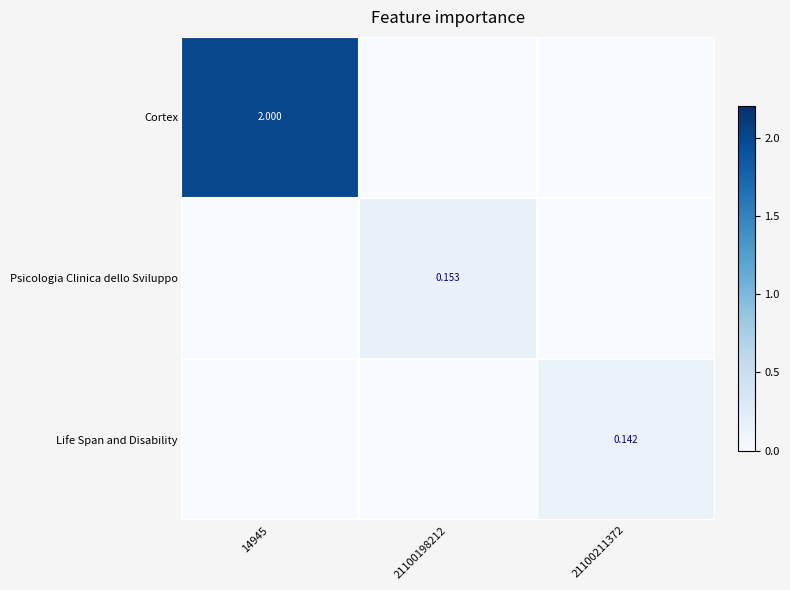

Is it true that Life Span and Disability equals 0.0 at 14945?

True